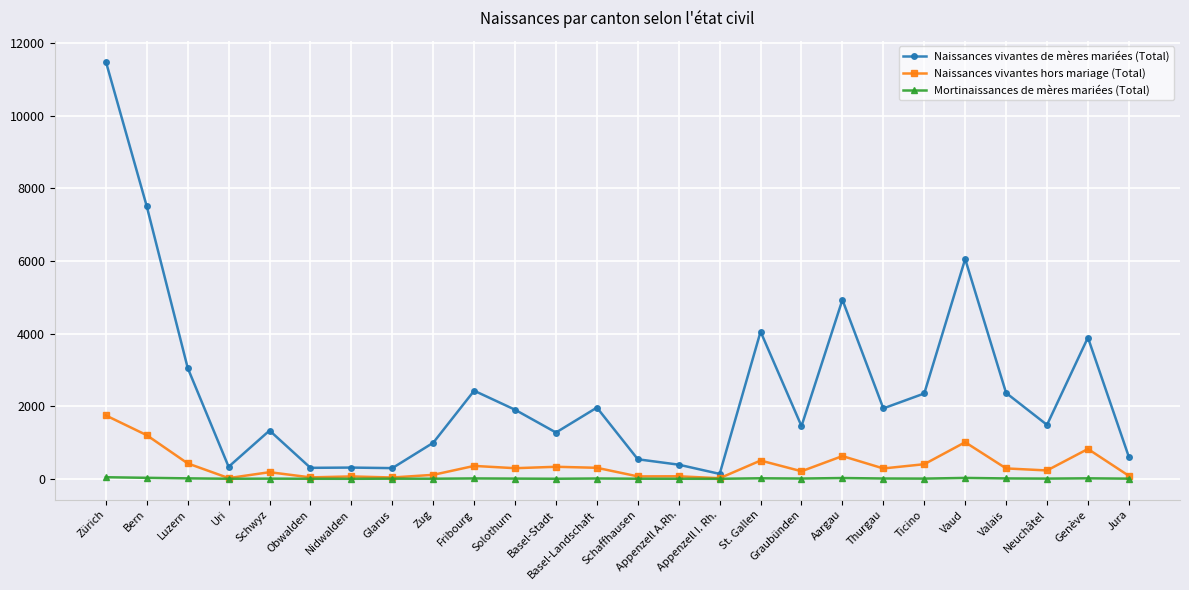

Is it true that Naissances vivantes hors mariage (Total) equals 1746 at Zürich?

True